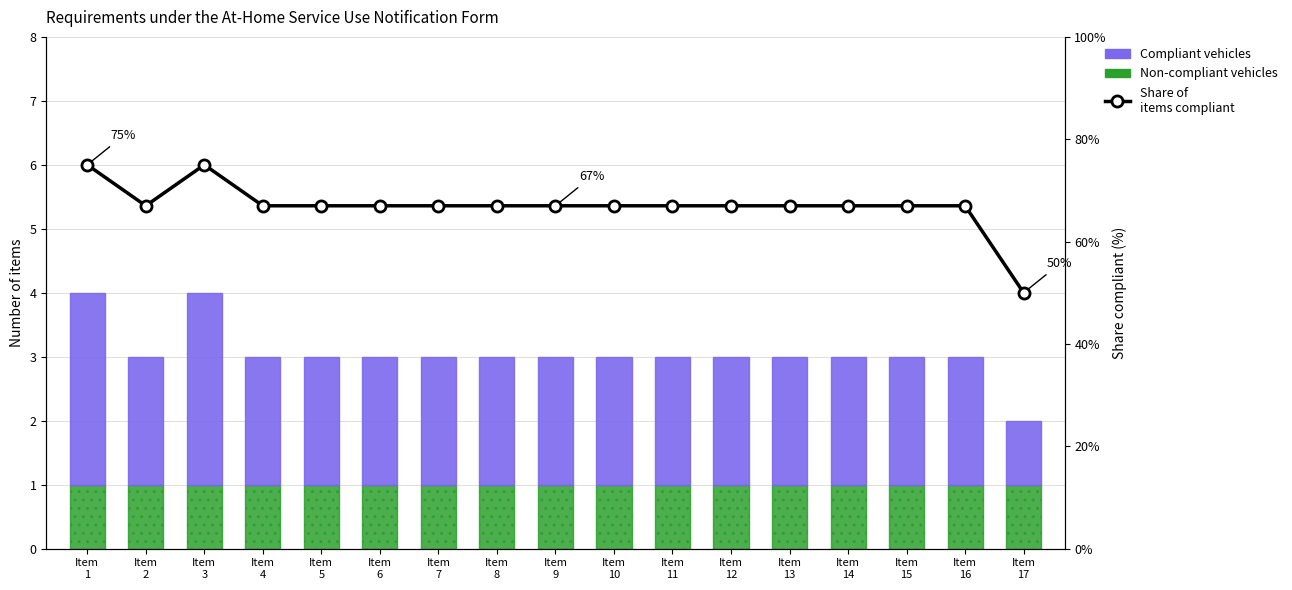

At Item
8, list the series in order from smallest to largest.

Non-compliant vehicles, Compliant vehicles, Share of items compliant